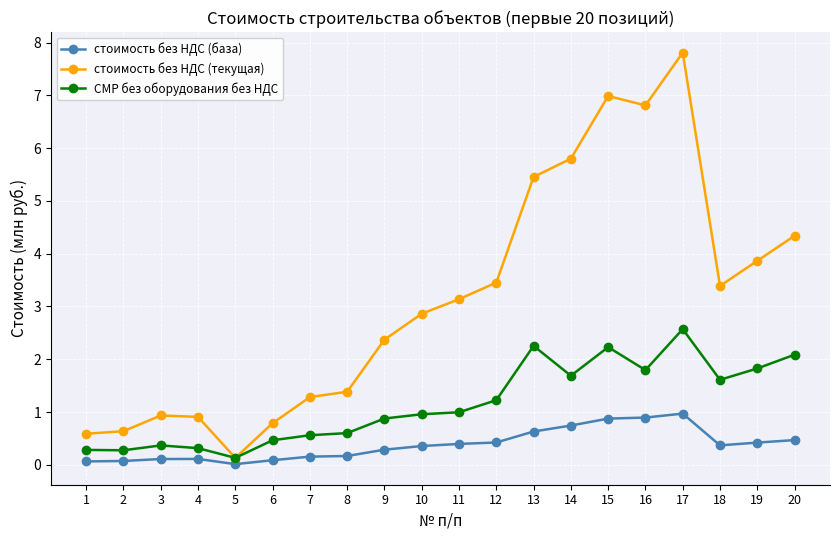

At which category is the sum across all series the highest?

17